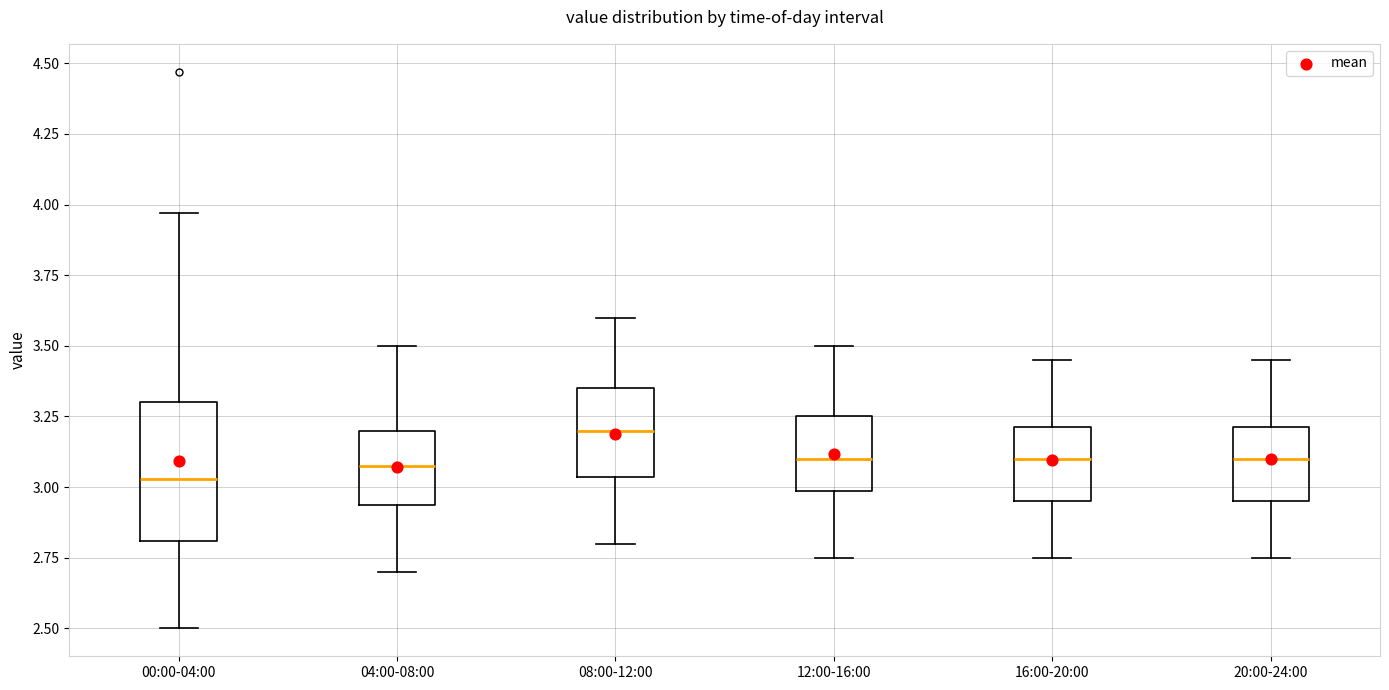

Reading left to right, read every box against the y-axis: the position of its median line, the range the box covers, and the ends of its whiskers. The values are not printed on the chart, so give them approximately, as read against the axis.

00:00-04:00: median 3.05, box 2.80 to 3.30, whiskers 2.50 to 3.95
04:00-08:00: median 3.10, box 2.95 to 3.20, whiskers 2.70 to 3.50
08:00-12:00: median 3.20, box 3.05 to 3.35, whiskers 2.80 to 3.60
12:00-16:00: median 3.10, box 3.00 to 3.25, whiskers 2.75 to 3.50
16:00-20:00: median 3.10, box 2.95 to 3.20, whiskers 2.75 to 3.45
20:00-24:00: median 3.10, box 2.95 to 3.20, whiskers 2.75 to 3.45